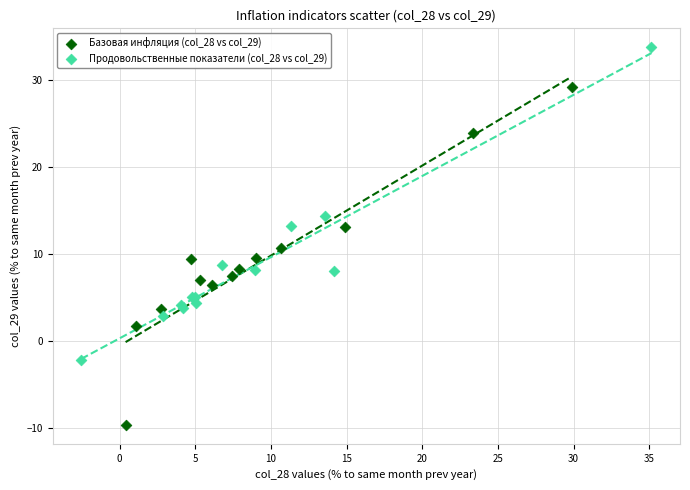

Which series reaches the minimum Y coordinate?

Базовая инфляция (col_28 vs col_29)